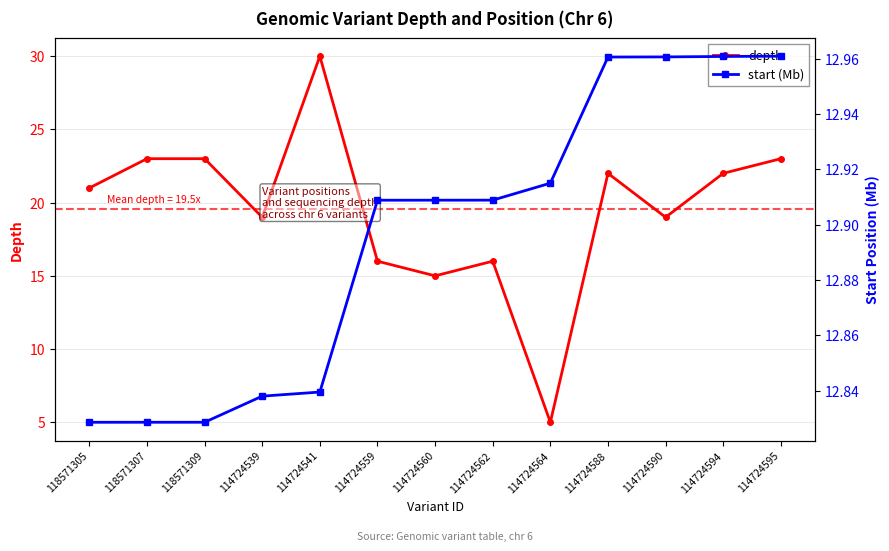

Where is start (Mb) nearest to the value 12?

118571305